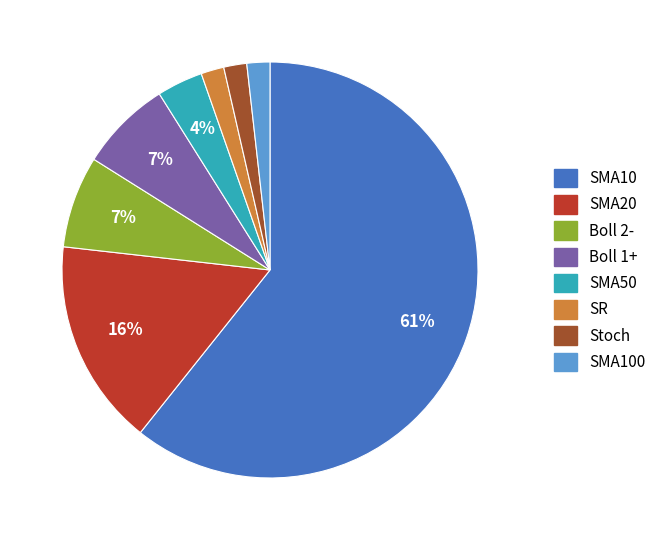

Is there any slice that represents more than half of the pie?

Yes